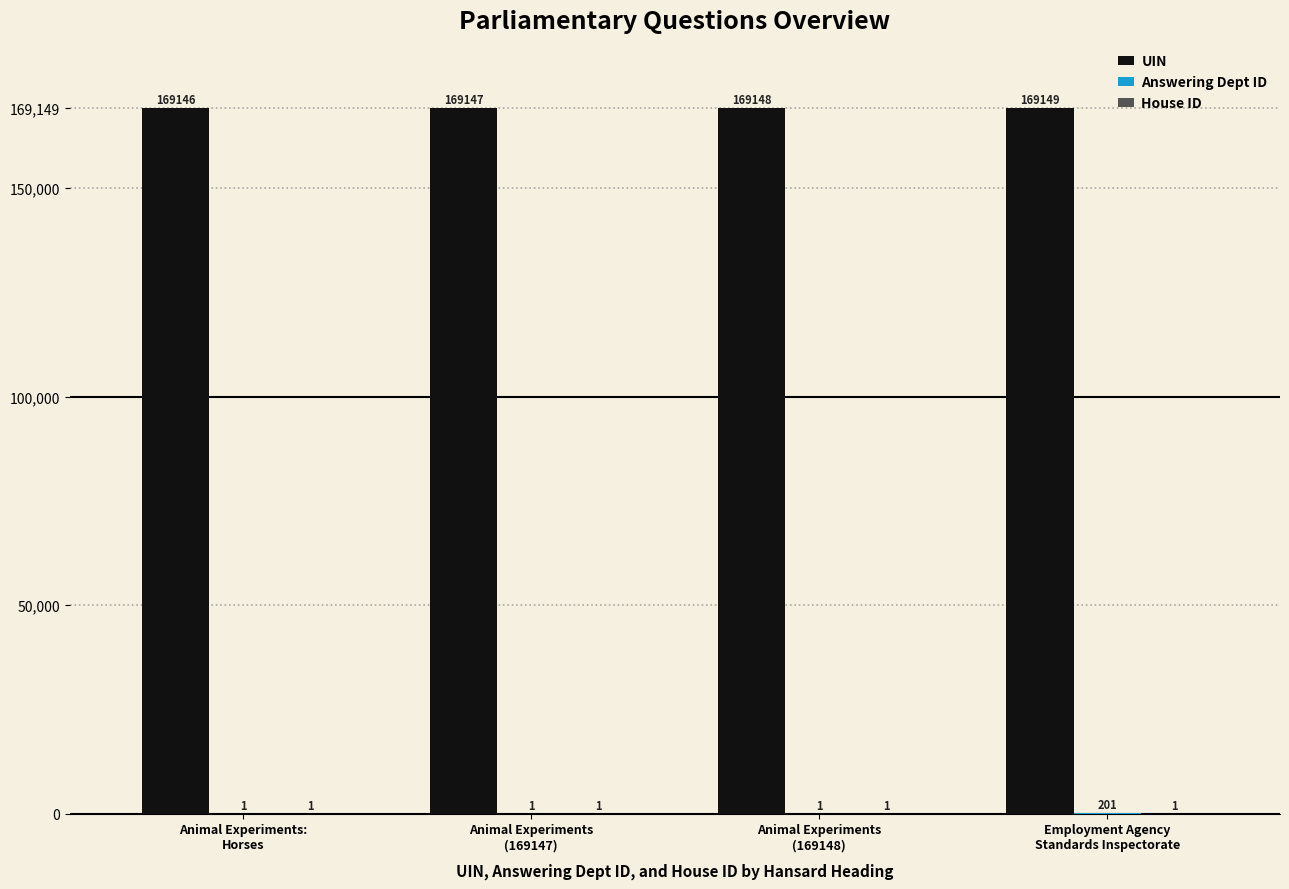

Which series has the largest total across all categories?

UIN